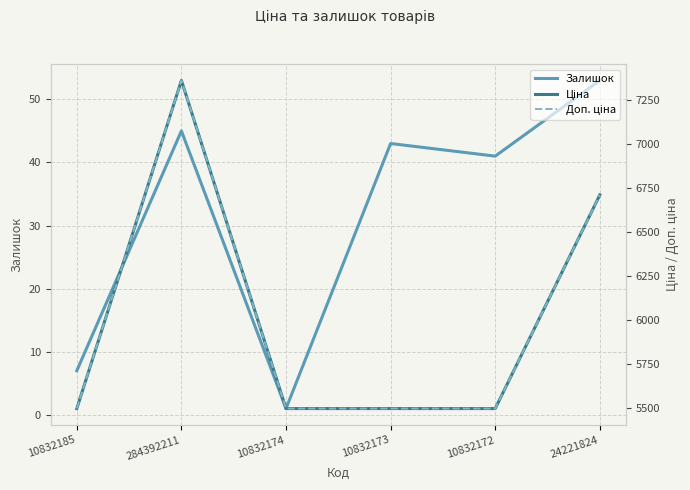

Where is Доп. ціна nearest to the value 6428?

24221824